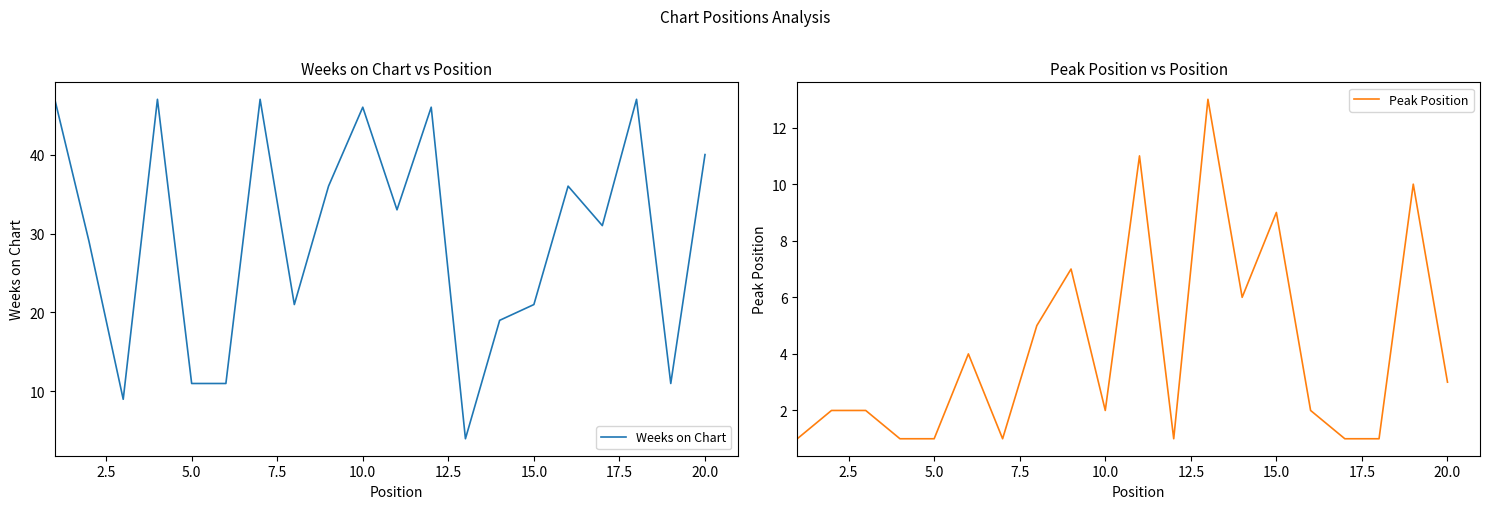

Reading left to right, list all the values displayed in this chart.

Weeks on Chart: 47	29	9	47	11	11	47	21	36	46	33	46	4	19	21	36	31	47	11	40
Peak Position: 1	2	2	1	1	4	1	5	7	2	11	1	13	6	9	2	1	1	10	3